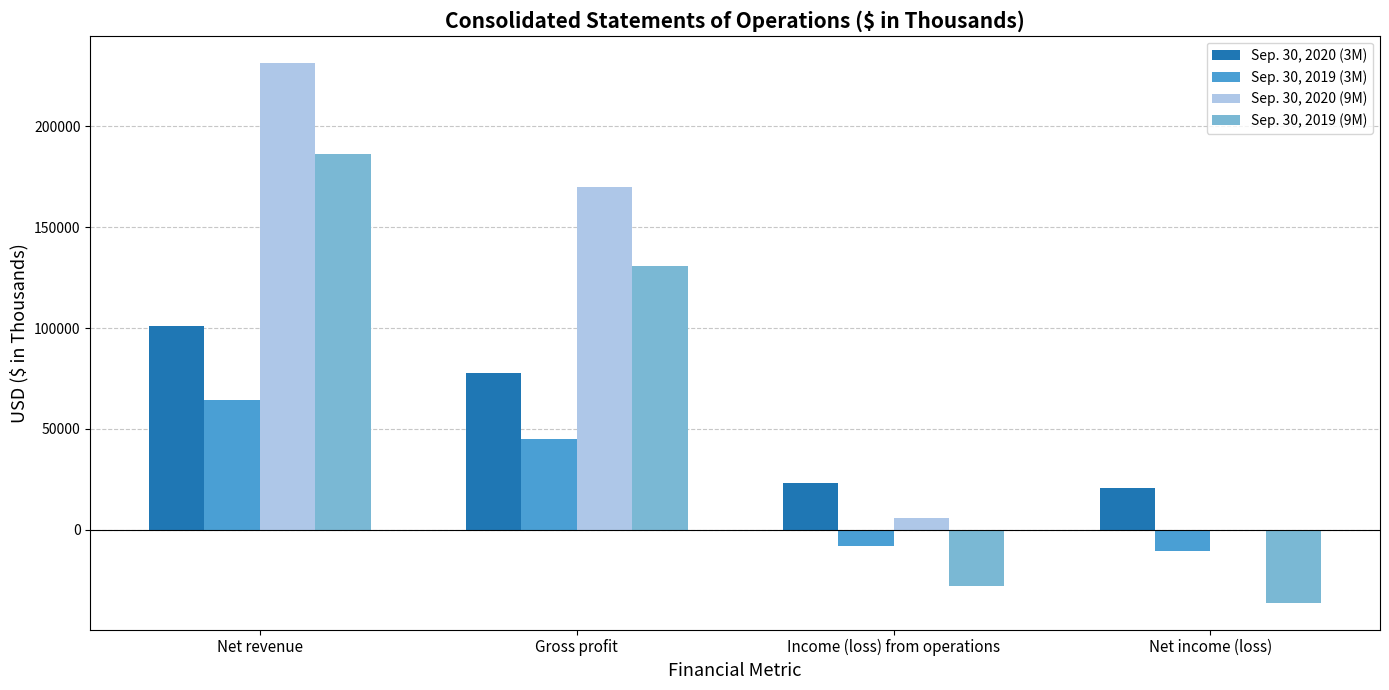

At which label does Sep. 30, 2020 (3M) first exceed 77835?

Net revenue